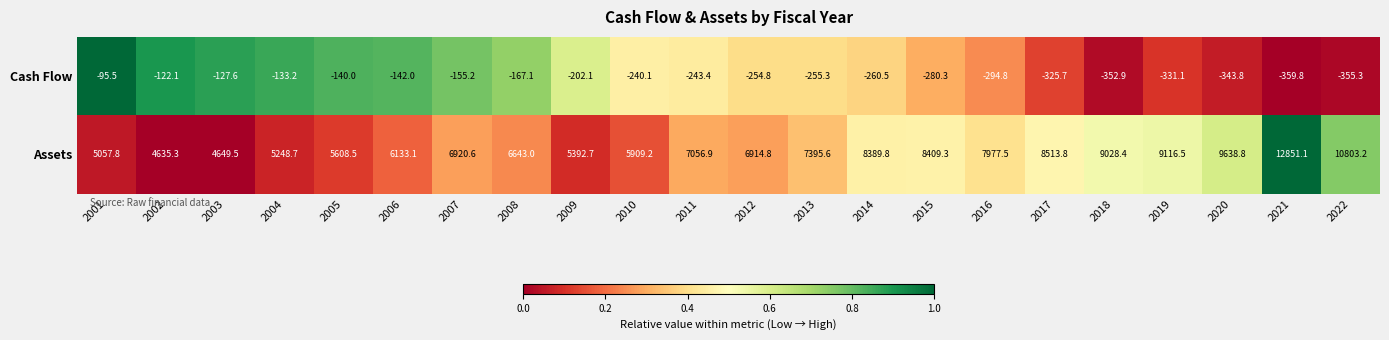

What is the sum of the Cash Flow values at 2003 and 2018?

-480.5